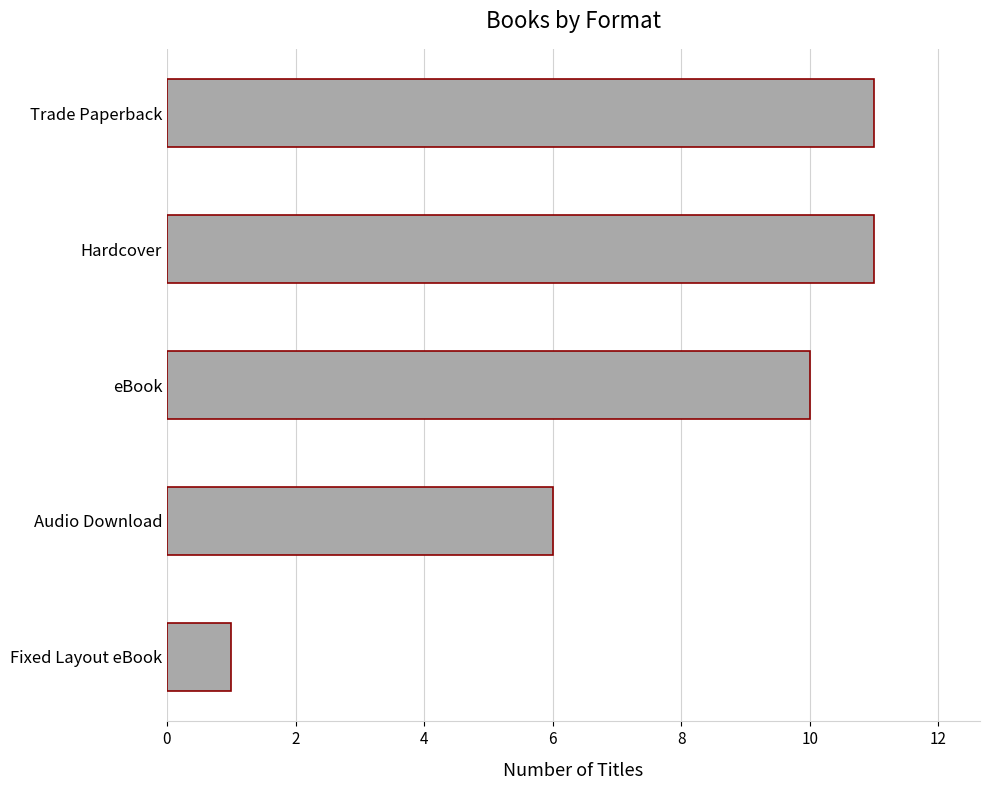

Reading top to bottom, extract all data points from this chart.

11	11	10	6	1